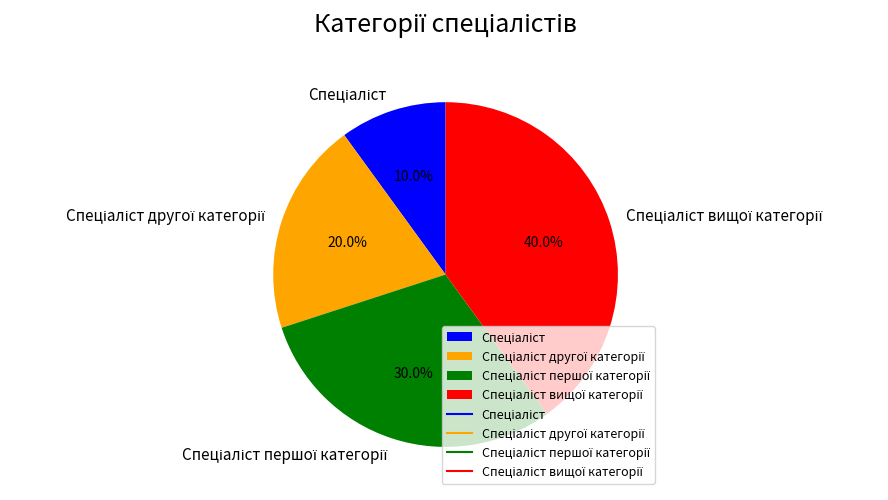

Does any single category account for the majority?

No